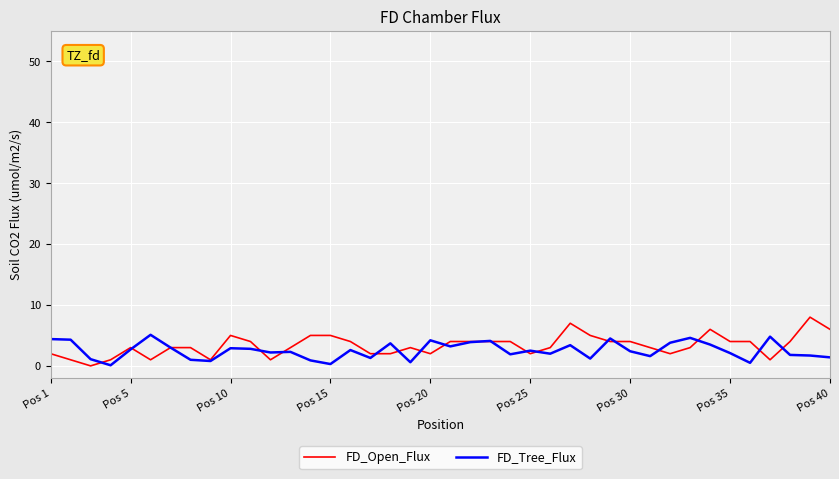

How many lines are shown in the chart?

2